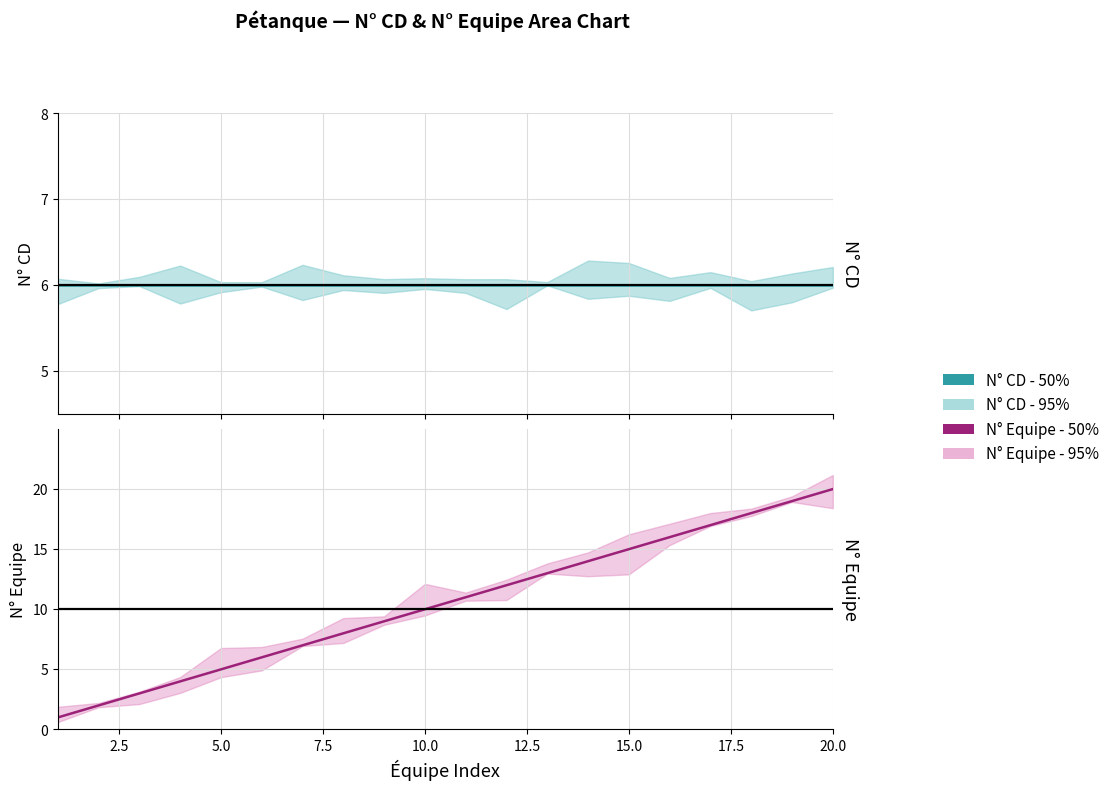

Count the number of categories in the chart.

20